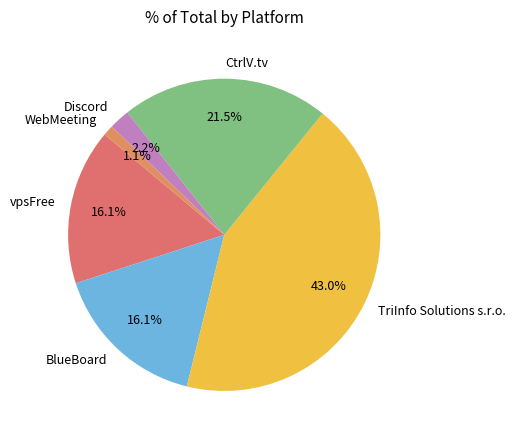

Between CtrlV.tv and WebMeeting, which is larger?

CtrlV.tv